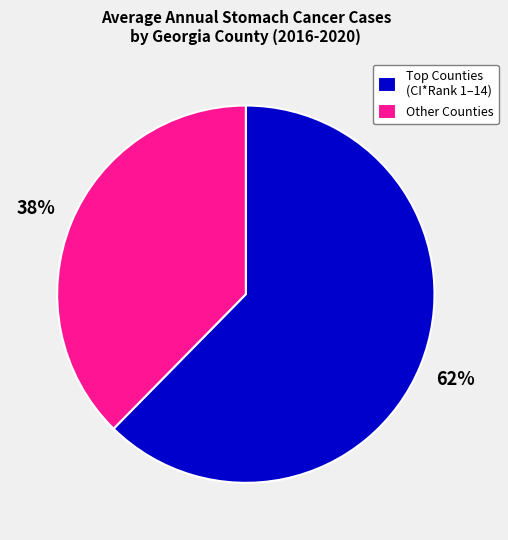

Is Other Counties the majority of the pie?

No